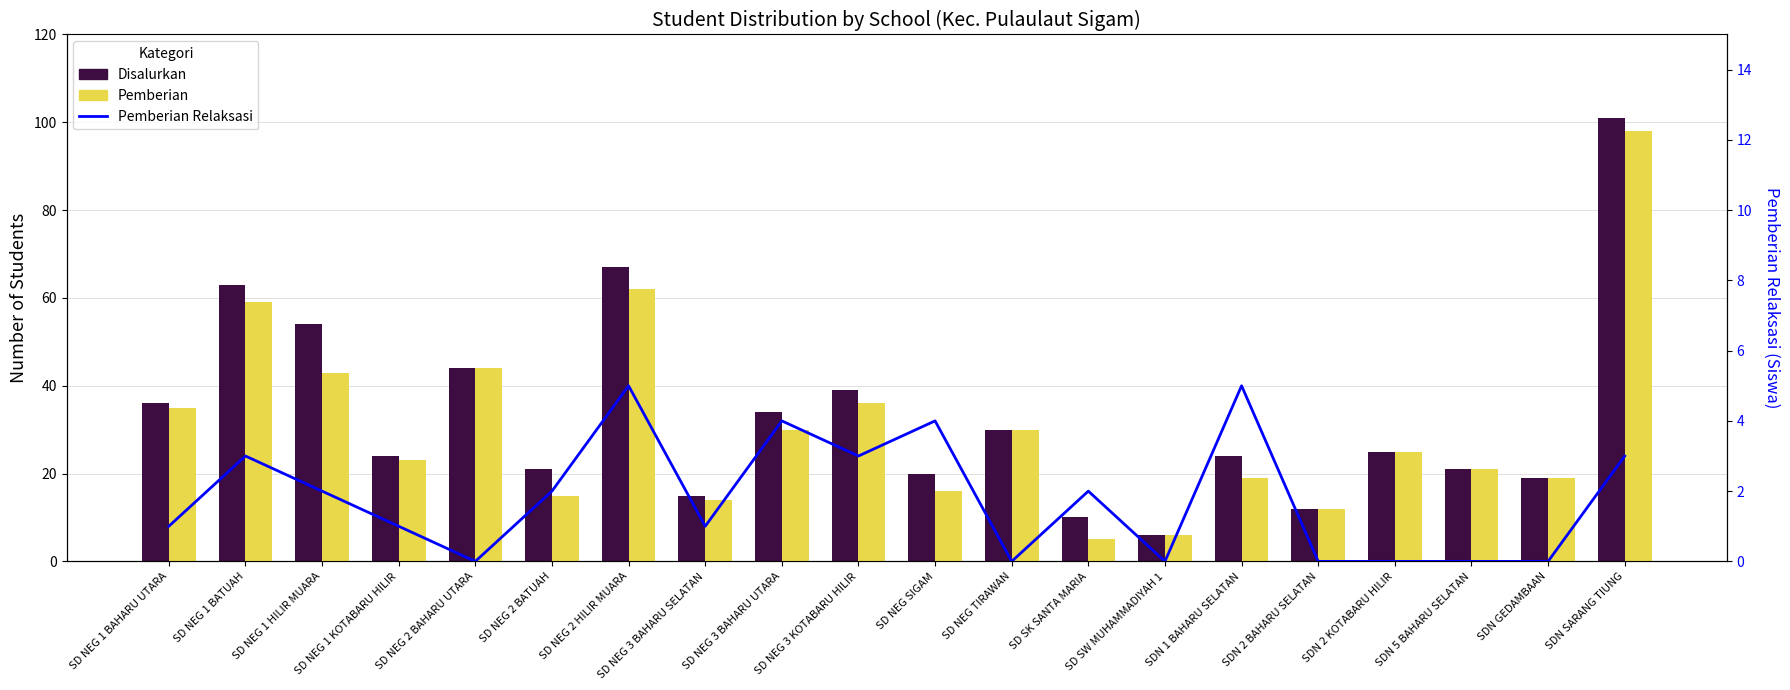

List the labels in order of Pemberian value, smallest first.

SD SK SANTA MARIA, SD SW MUHAMMADIYAH 1, SDN 2 BAHARU SELATAN, SD NEG 3 BAHARU SELATAN, SD NEG 2 BATUAH, SD NEG SIGAM, SDN 1 BAHARU SELATAN, SDN GEDAMBAAN, SDN 5 BAHARU SELATAN, SD NEG 1 KOTABARU HILIR, SDN 2 KOTABARU HILIR, SD NEG 3 BAHARU UTARA, SD NEG TIRAWAN, SD NEG 1 BAHARU UTARA, SD NEG 3 KOTABARU HILIR, SD NEG 1 HILIR MUARA, SD NEG 2 BAHARU UTARA, SD NEG 1 BATUAH, SD NEG 2 HILIR MUARA, SDN SARANG TIUNG